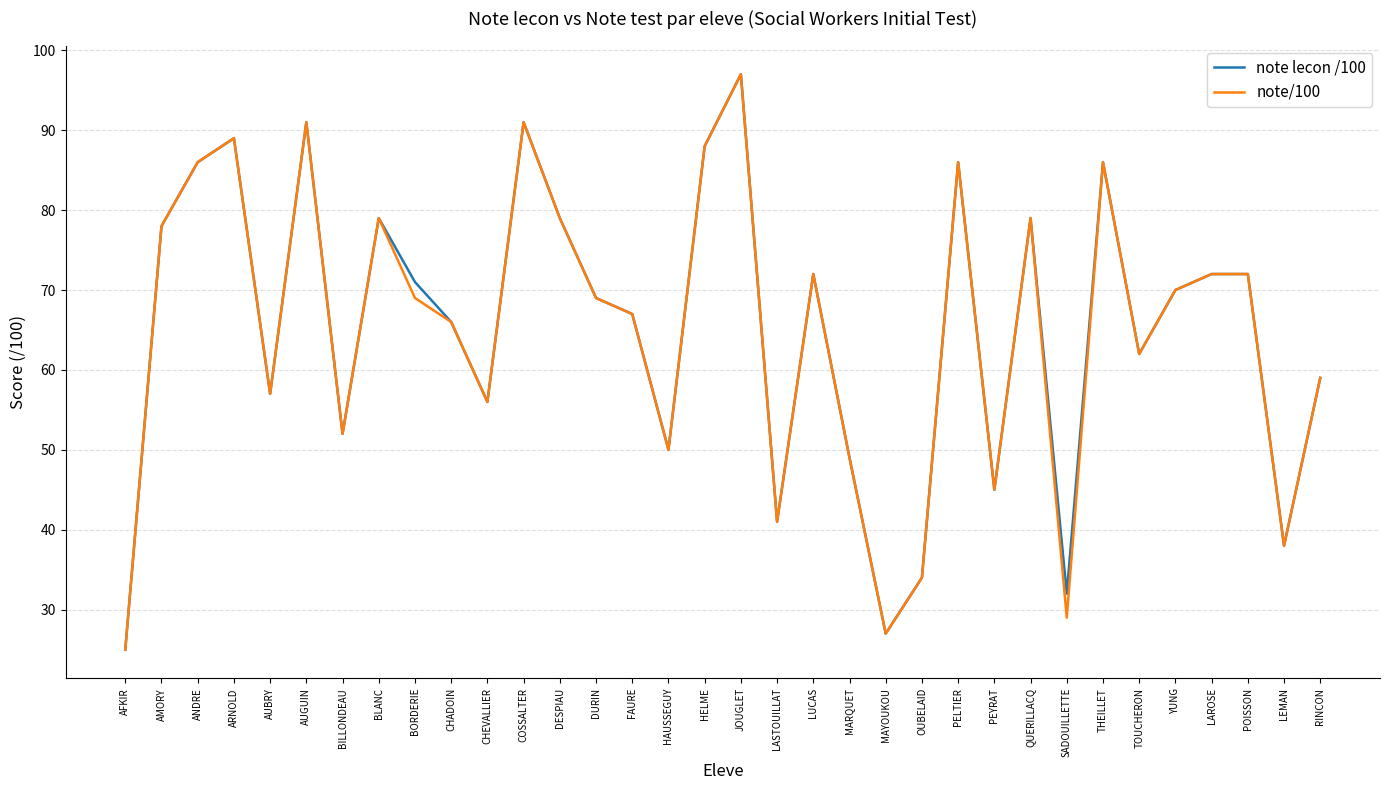

True or false: note lecon /100 has a value of 70 at YUNG.

True